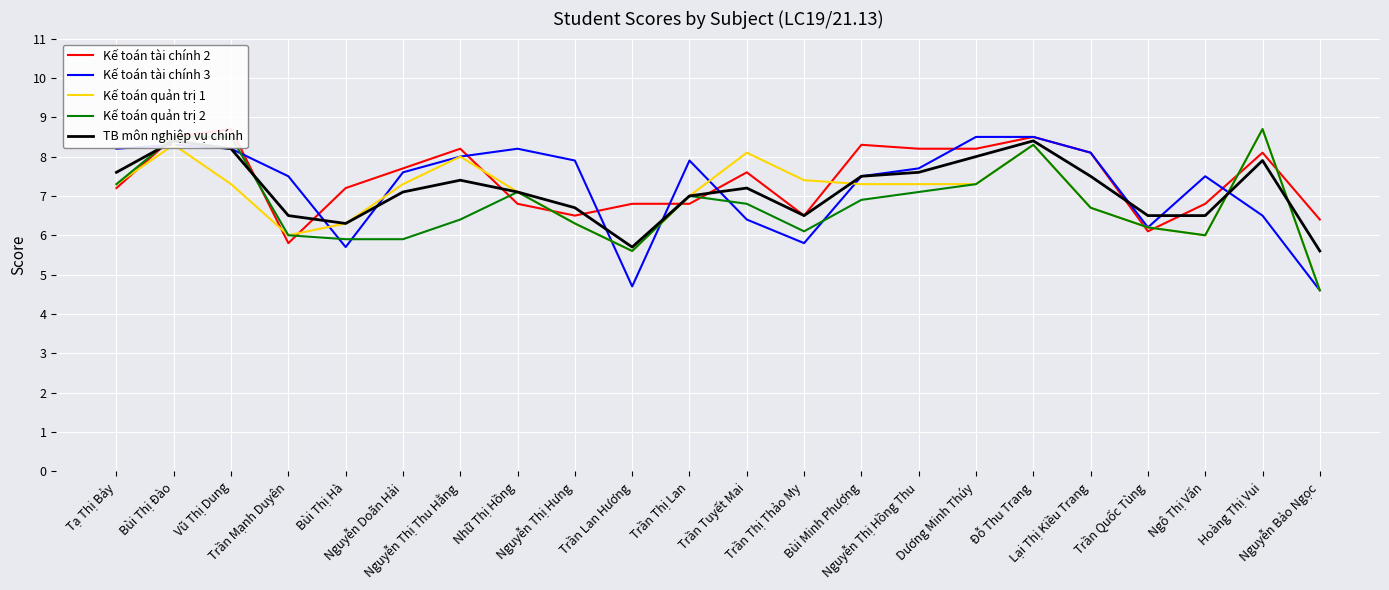

What is the label of the 1st point from the right?

Nguyễn Bảo Ngọc